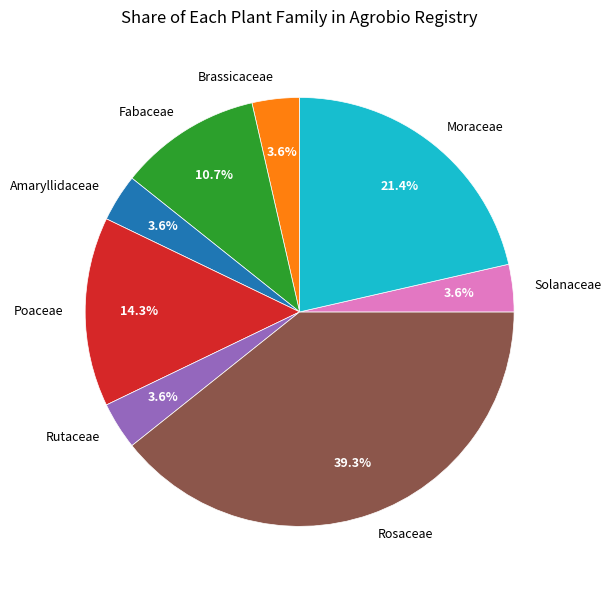

Between Amaryllidaceae and Moraceae, which is larger?

Moraceae